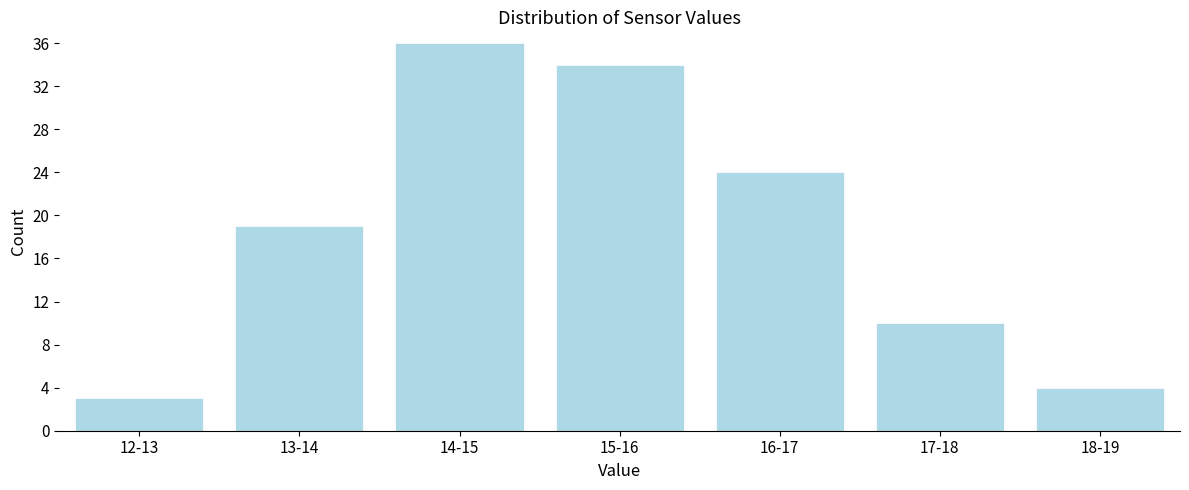

Reading left to right, extract all data points from this chart.

12-13=3	13-14=19	14-15=36	15-16=34	16-17=24	17-18=10	18-19=4